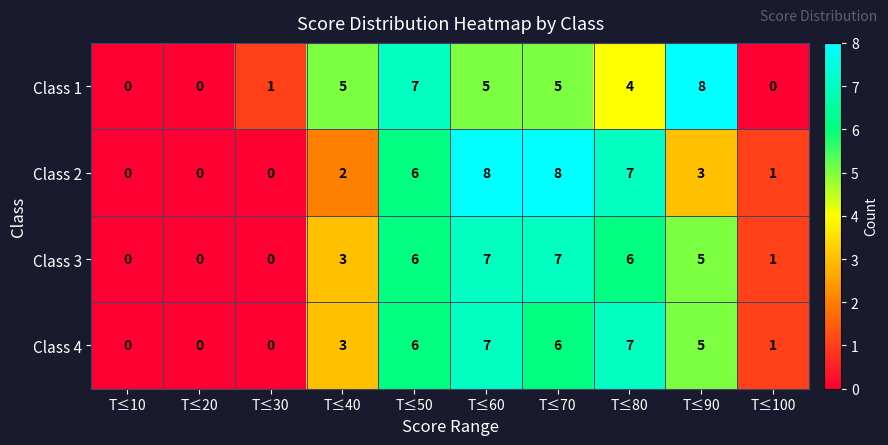

Count the number of data series in this chart.

4